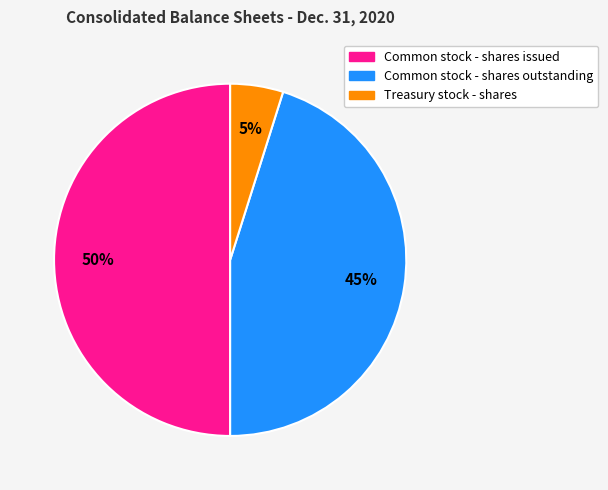

Does Treasury stock - shares account for over 50% of the chart?

No